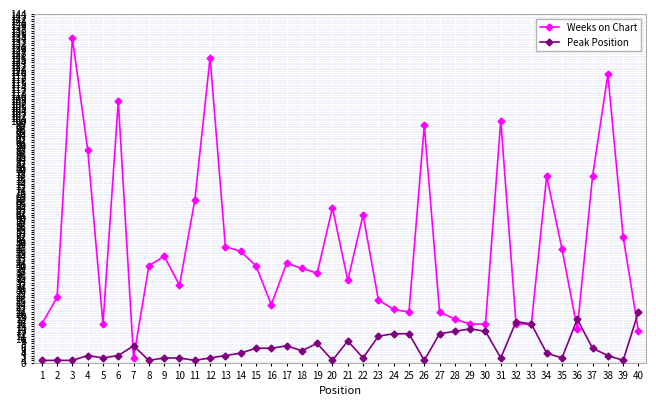

How many values in the Weeks on Chart series are below 40?

20